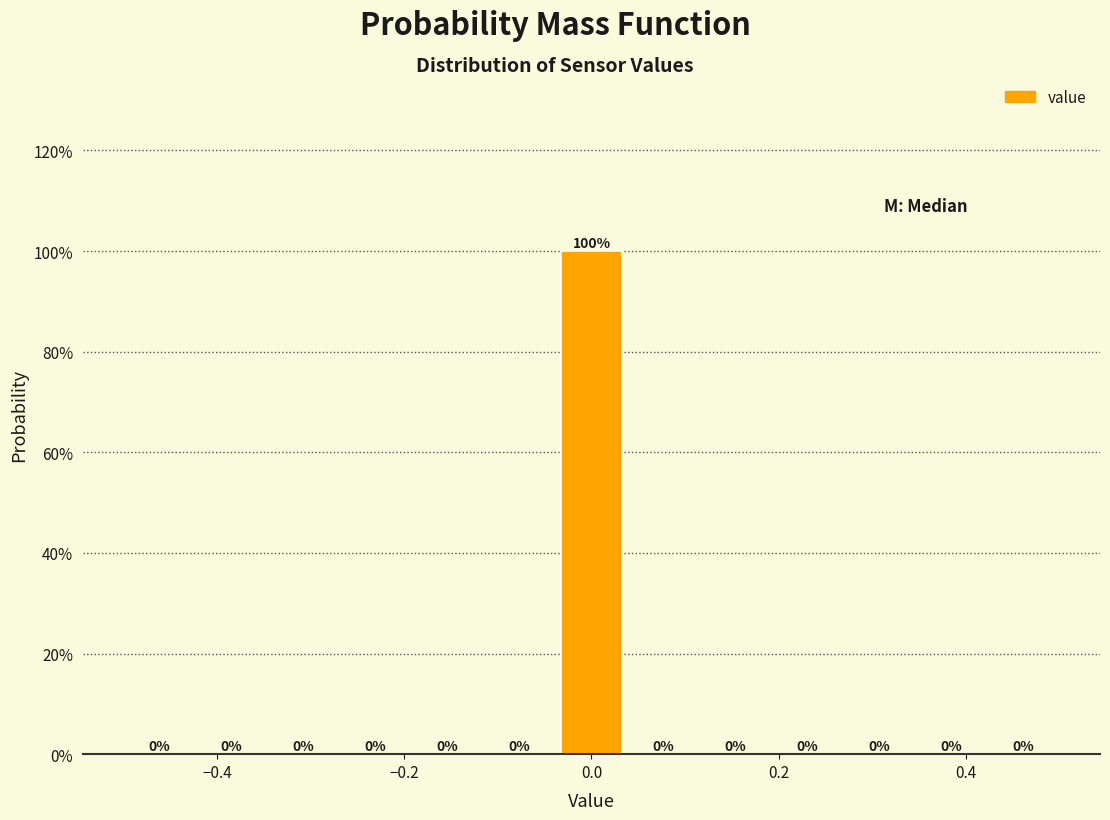

Read against the x-axis, roughly where is the centre of the tallest bar?

0.00